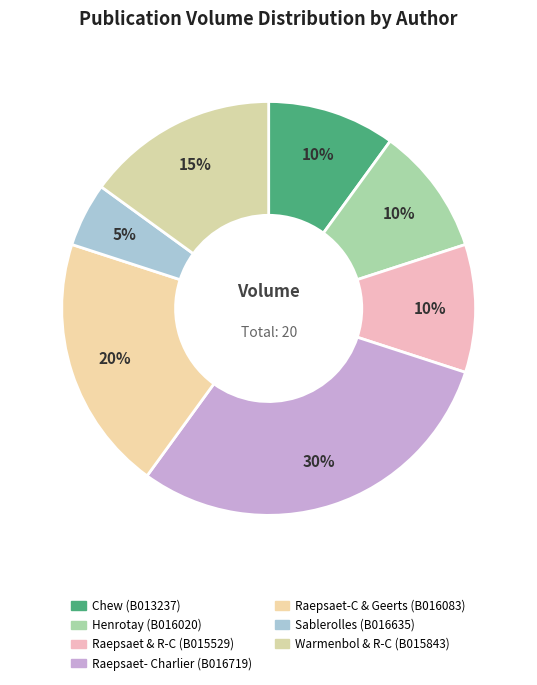

Which category has the smallest portion of the pie?

B016635